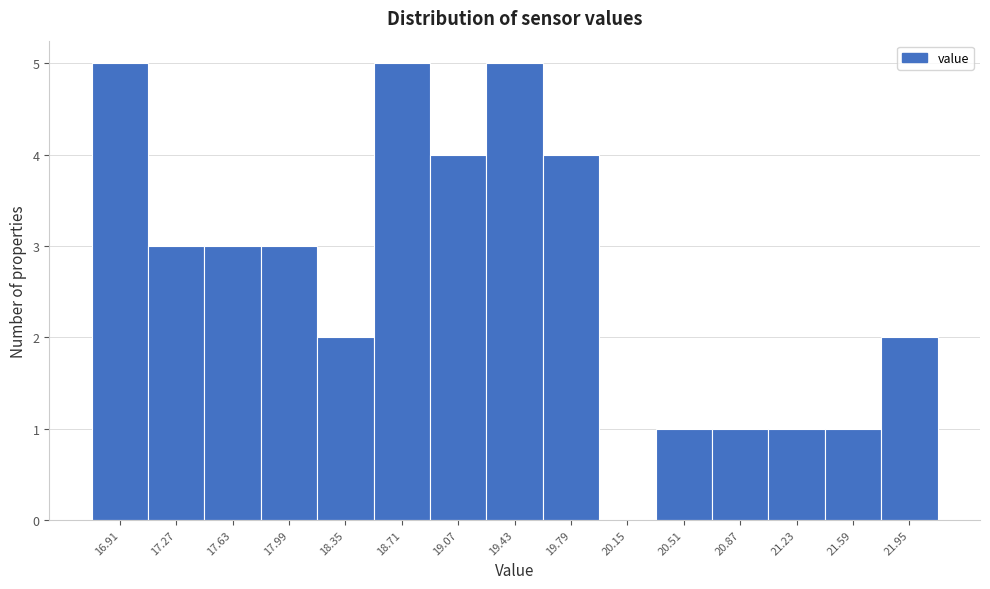

Reading left to right, transcribe this chart: for each bar, give the range it covers on the x-axis and its height. Neither the bar edges nor the heights are printed on the chart, so give them approximately, as read against the axes.

16.73 to 17.09: 5
17.09 to 17.45: 3
17.45 to 17.81: 3
17.81 to 18.17: 3
18.17 to 18.53: 2
18.53 to 18.89: 5
18.89 to 19.25: 4
19.25 to 19.61: 5
19.61 to 19.97: 4
19.97 to 20.33: 0
20.33 to 20.69: 1
20.69 to 21.05: 1
21.05 to 21.41: 1
21.41 to 21.77: 1
21.77 to 22.13: 2